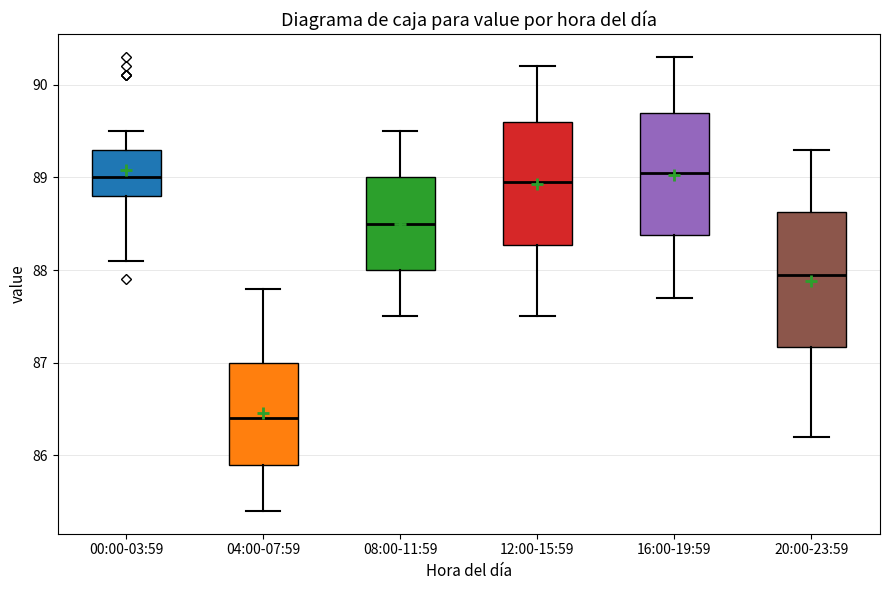

Reading left to right, read every box against the y-axis: the position of its median line, the range the box covers, and the ends of its whiskers. The values are not printed on the chart, so give them approximately, as read against the axis.

00:00-03:59: median 89.0, box 88.8 to 89.3, whiskers 88.1 to 89.5
04:00-07:59: median 86.4, box 85.9 to 87.0, whiskers 85.4 to 87.8
08:00-11:59: median 88.5, box 88.0 to 89.0, whiskers 87.5 to 89.5
12:00-15:59: median 89.0, box 88.3 to 89.6, whiskers 87.5 to 90.2
16:00-19:59: median 89.1, box 88.4 to 89.7, whiskers 87.7 to 90.3
20:00-23:59: median 88.0, box 87.2 to 88.6, whiskers 86.2 to 89.3